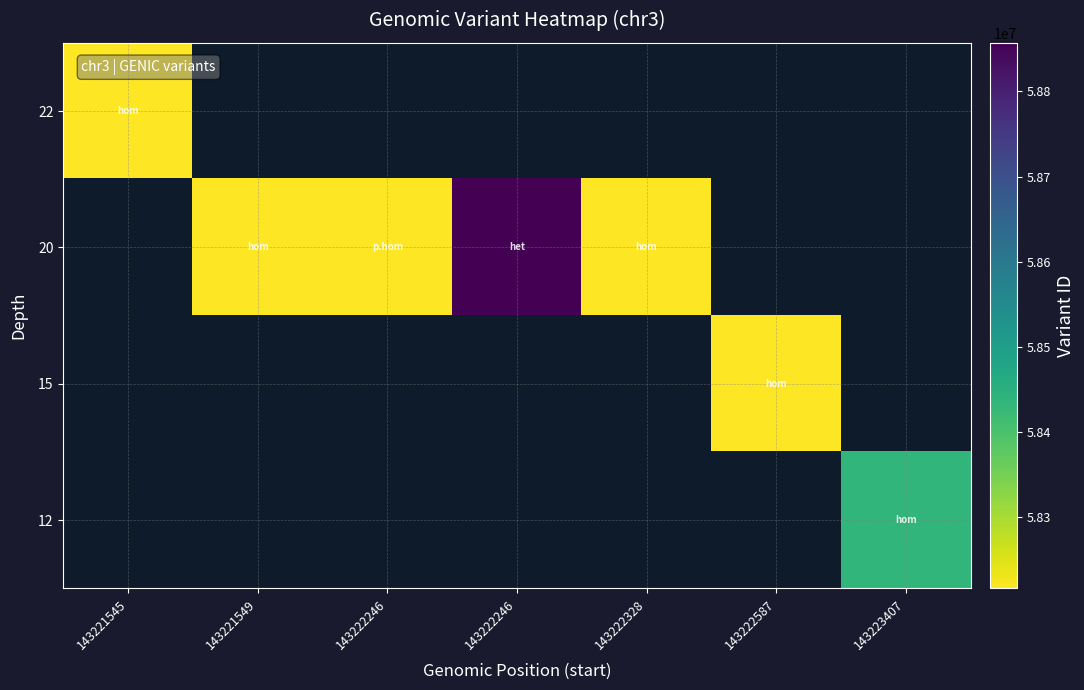

How many data points does each series have?

7